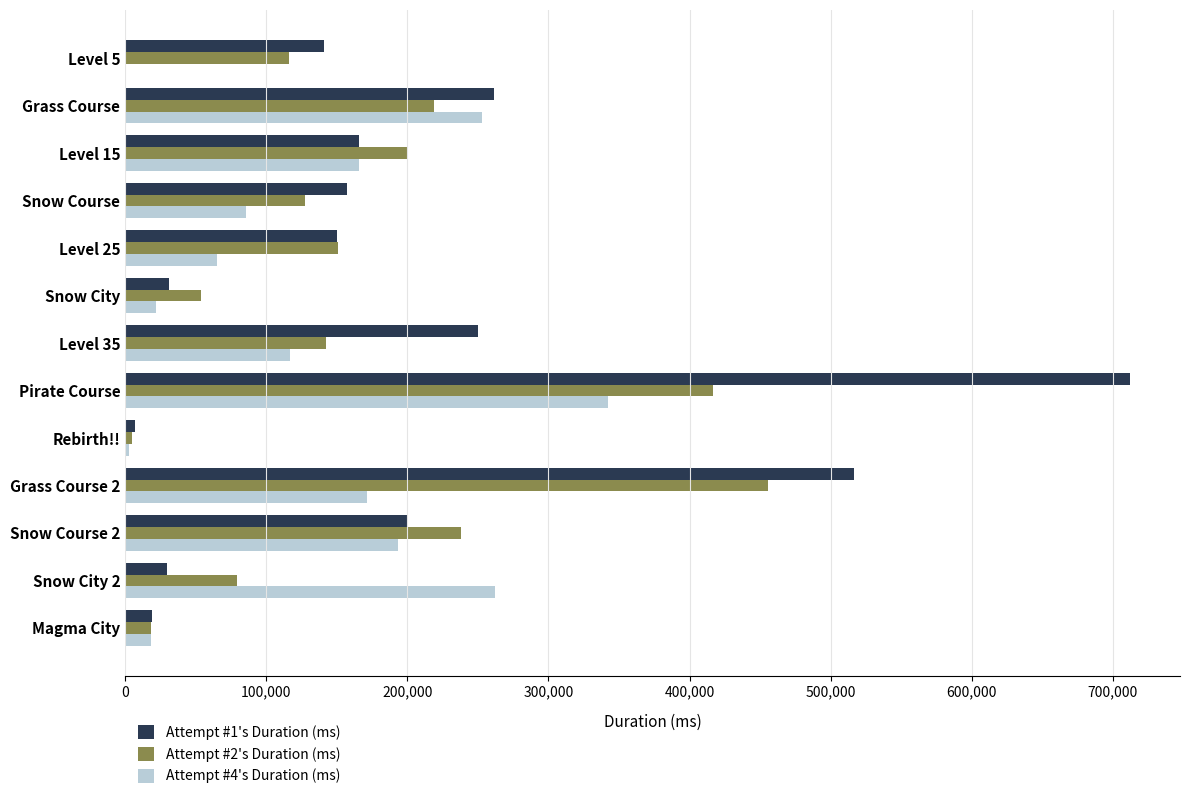

Which category has the highest value across all series?

Pirate Course